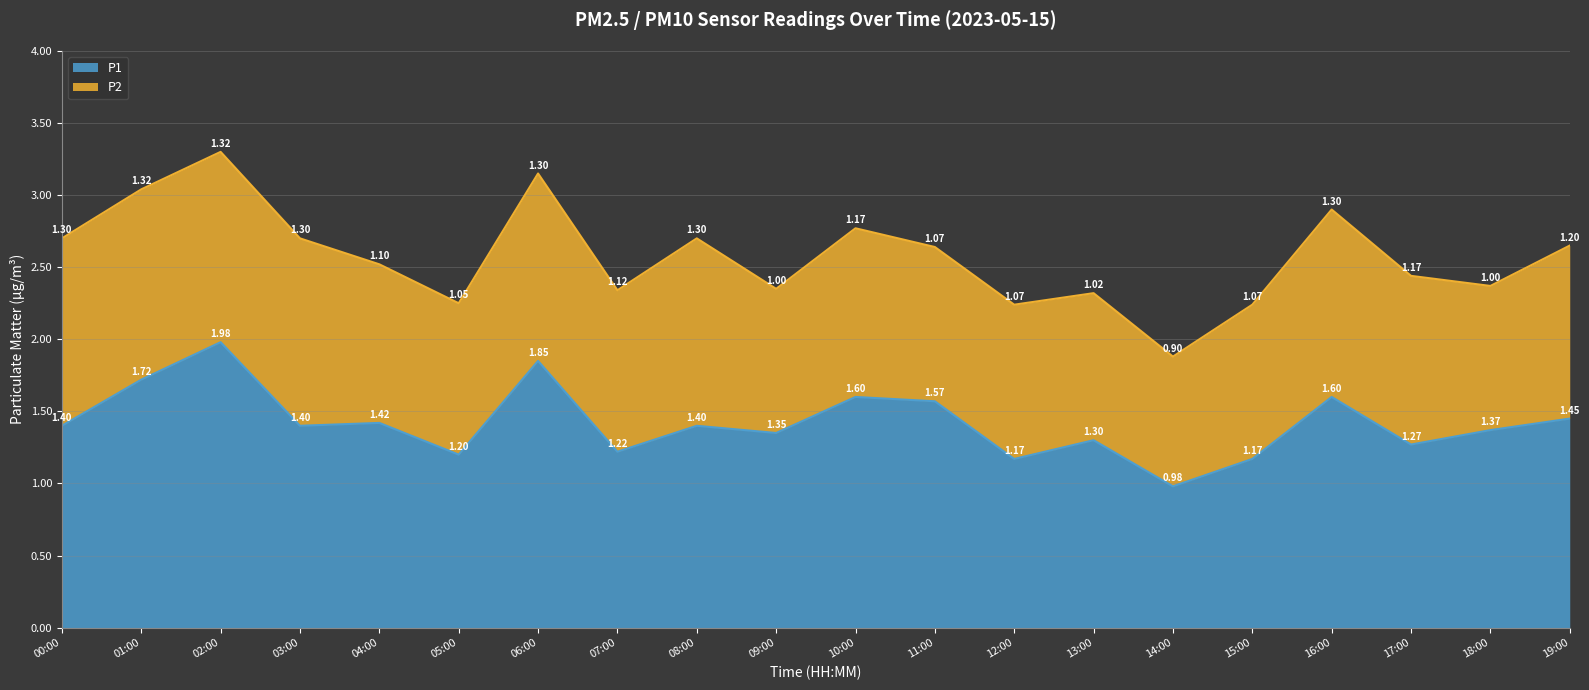

What is the difference between the second highest and second lowest values?

0.7